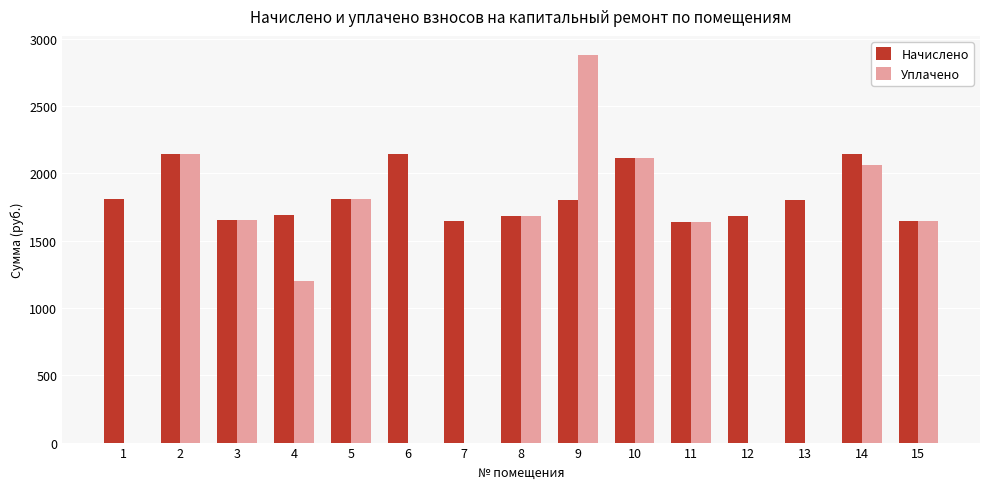

Where does the Уплачено series first go above 1648?

2